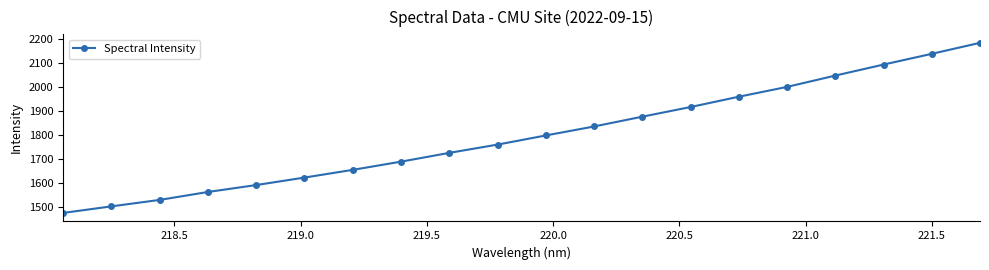

True or false: there are more than 2 points higher than both neighbors.

False